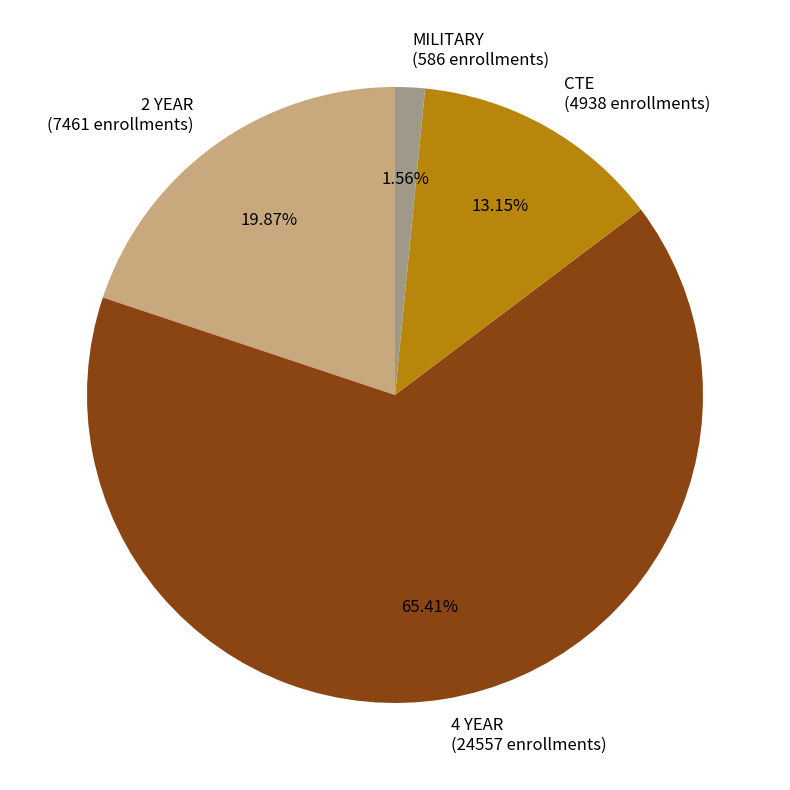

What is the smallest slice in the pie chart?

MILITARY